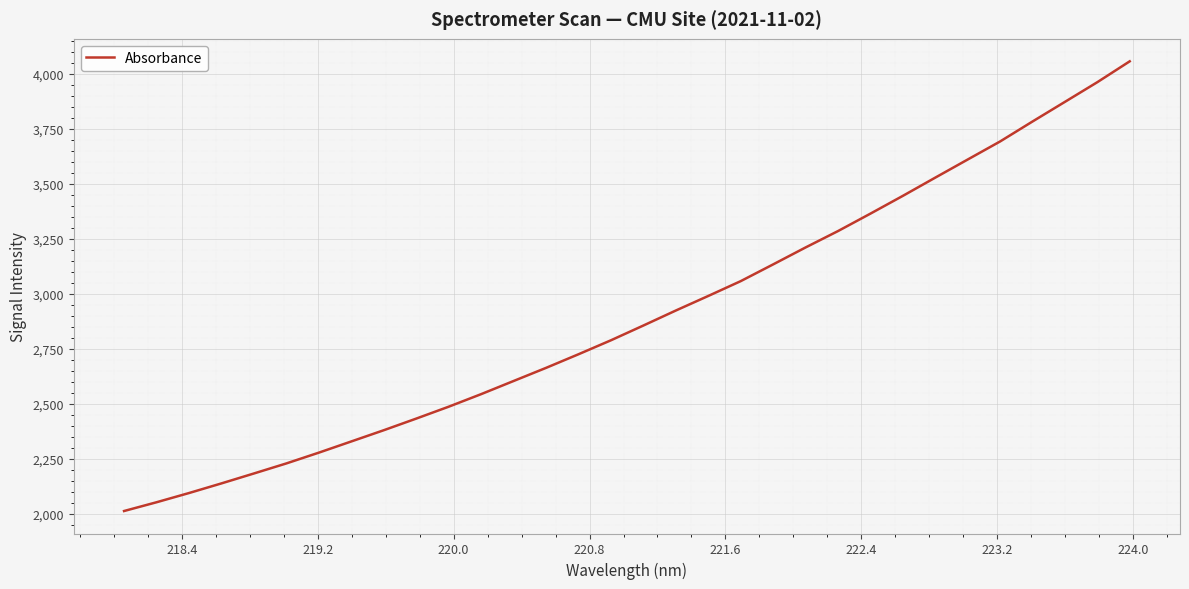

True or false: the data has more than 1 interior local peaks.

False